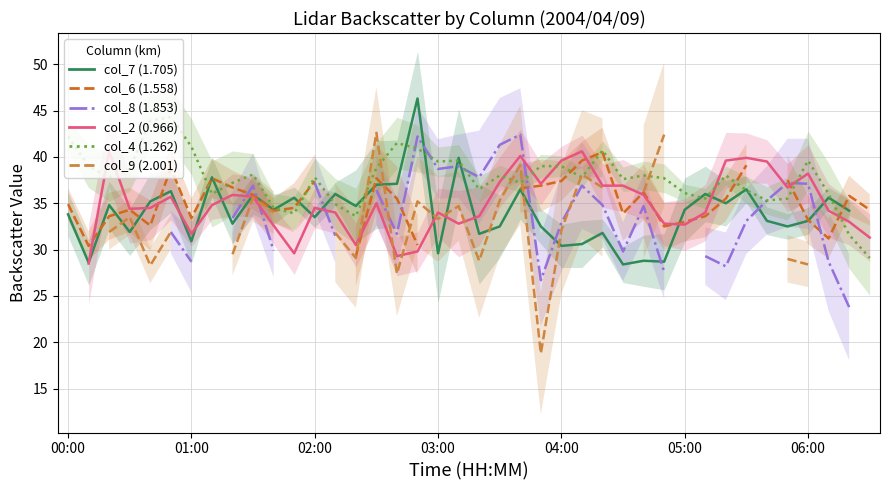

What is the difference between the maximum and minimum values in the col_7 (1.705) series?

17.9